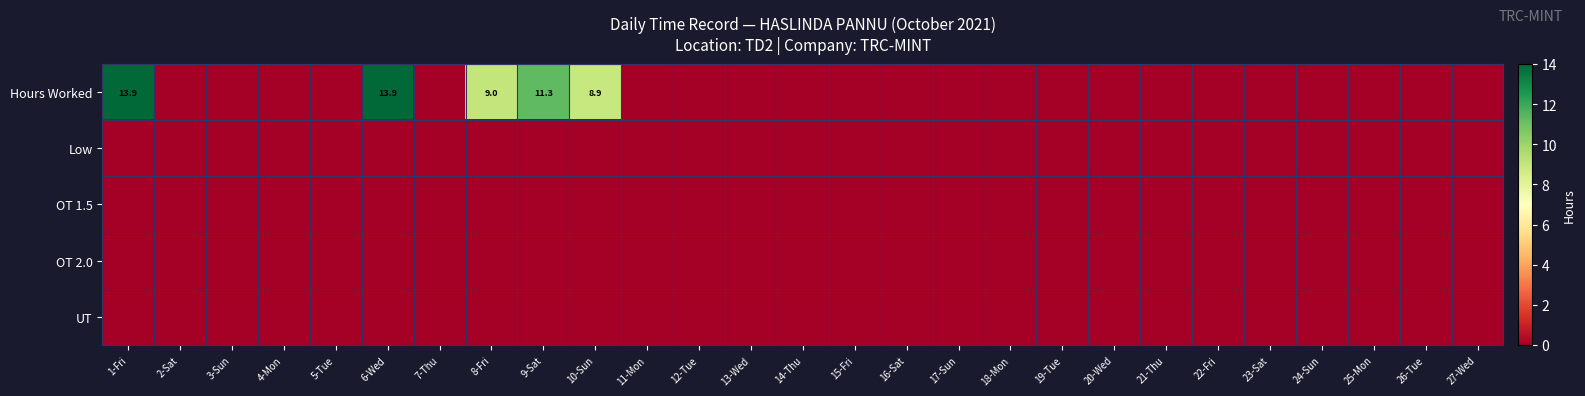

At which category is the sum across all series the highest?

6-Wed